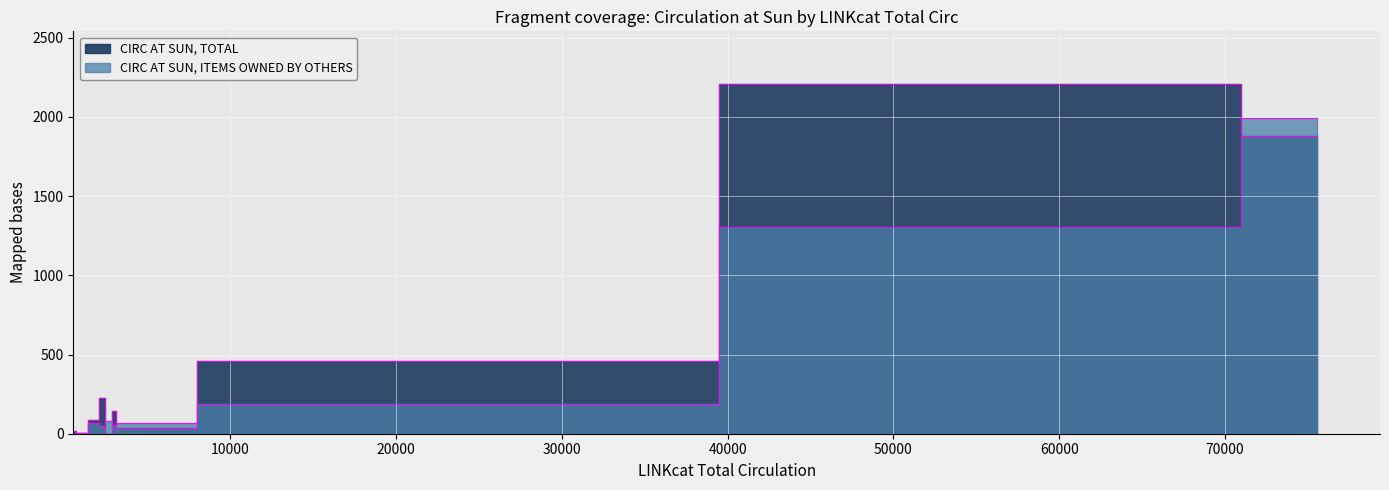

Is it true that CIRC AT SUN, TOTAL equals 1035 at BKAFI?

False